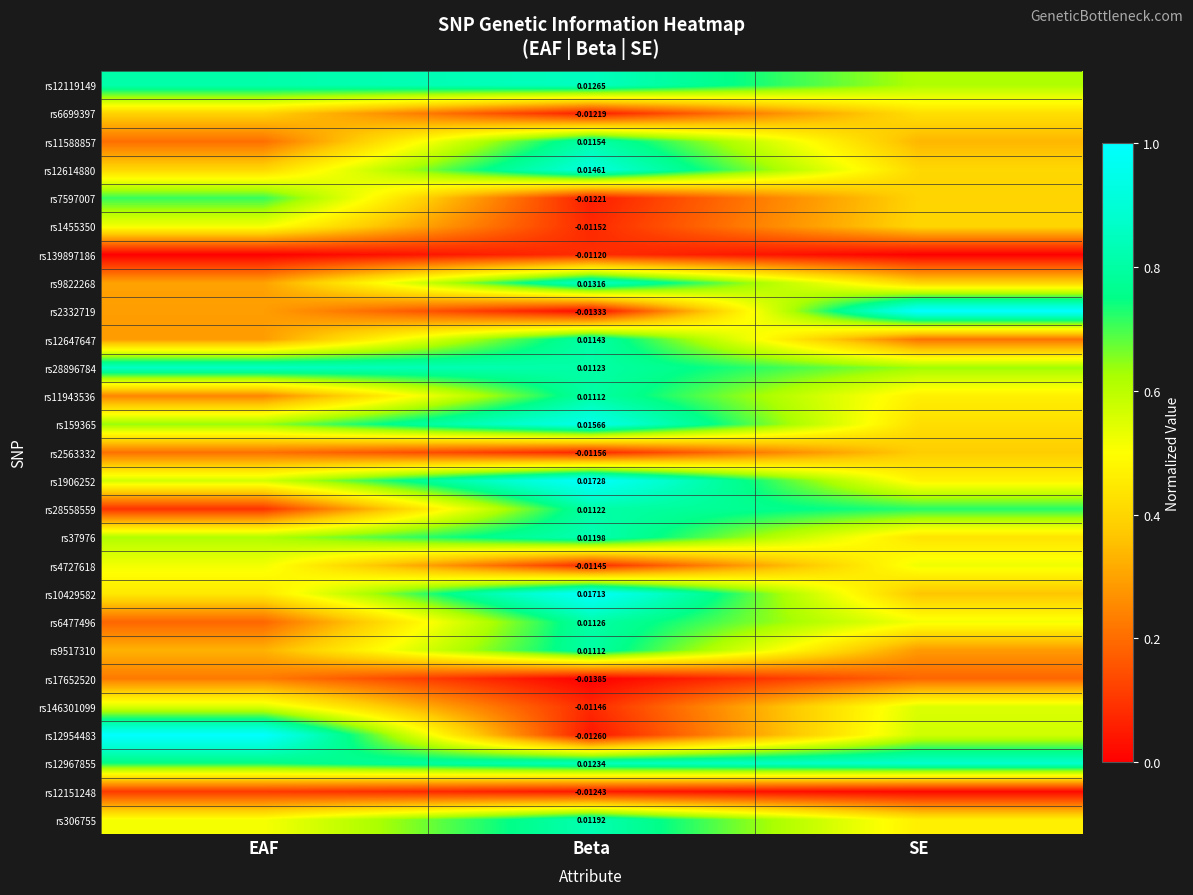

Is the value of rs12647647 at Beta greater than the value of rs159365 at Beta?

No